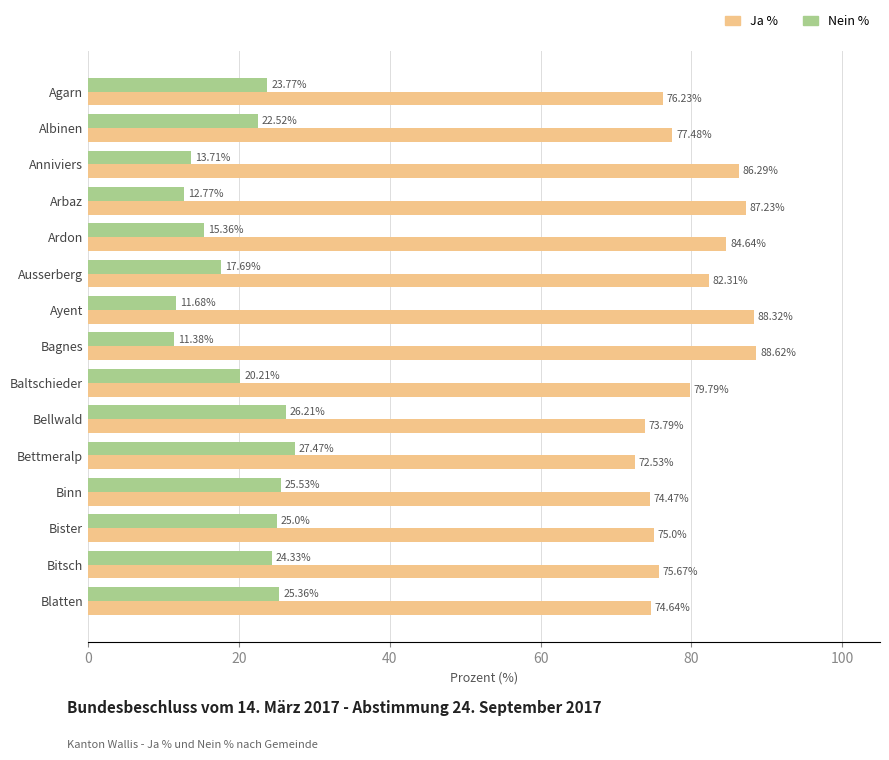

List the series in order of their peak value, highest first.

Ja %, Nein %